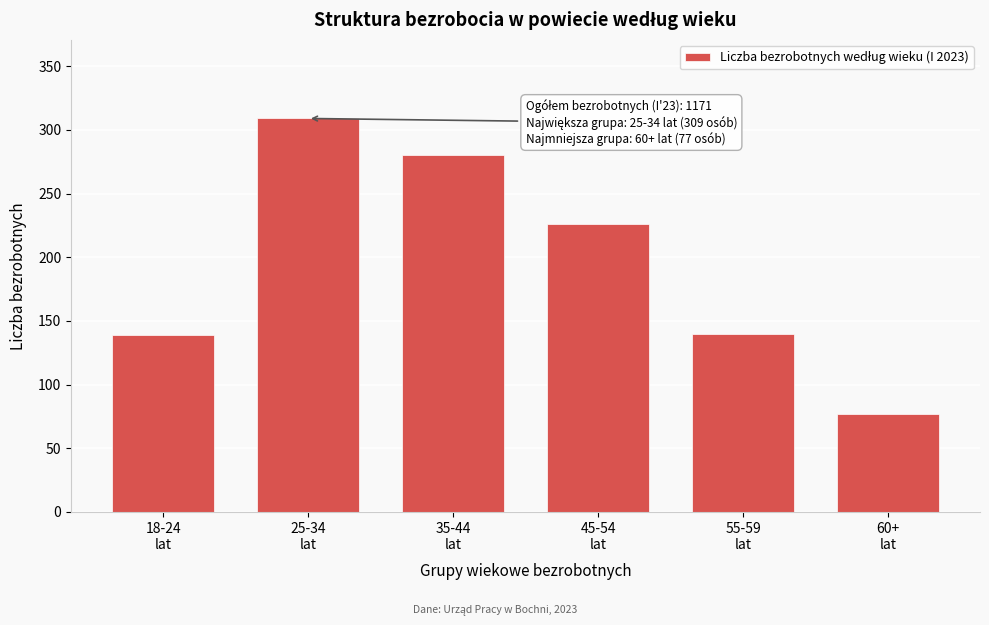

What is the maximum value shown in the chart?

309